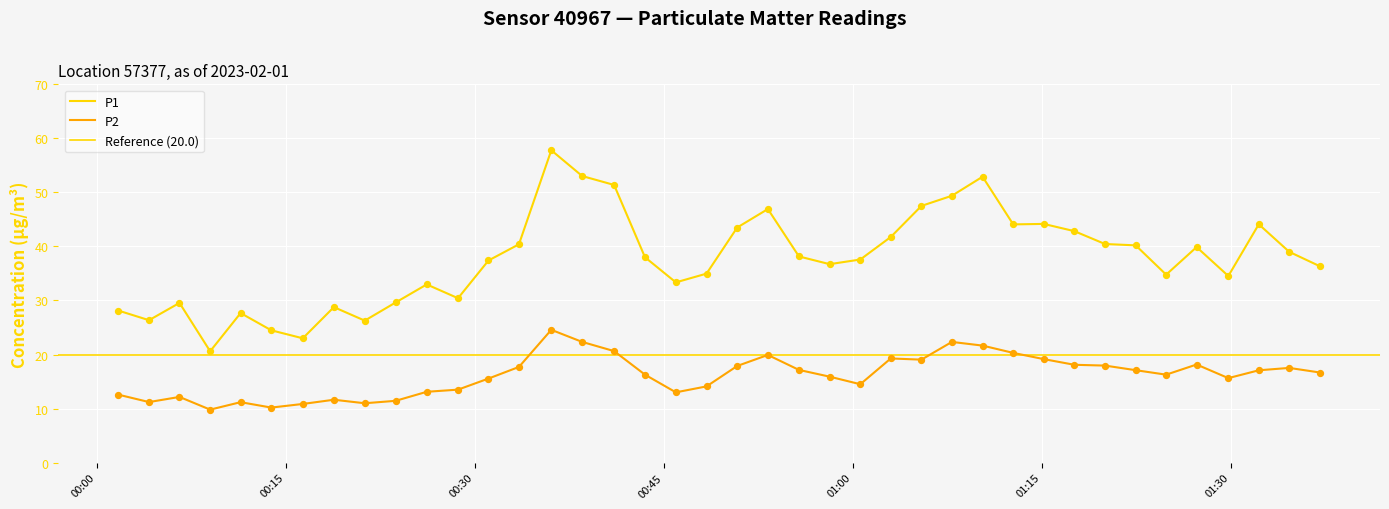

Which series contains the lowest Y value?

P2